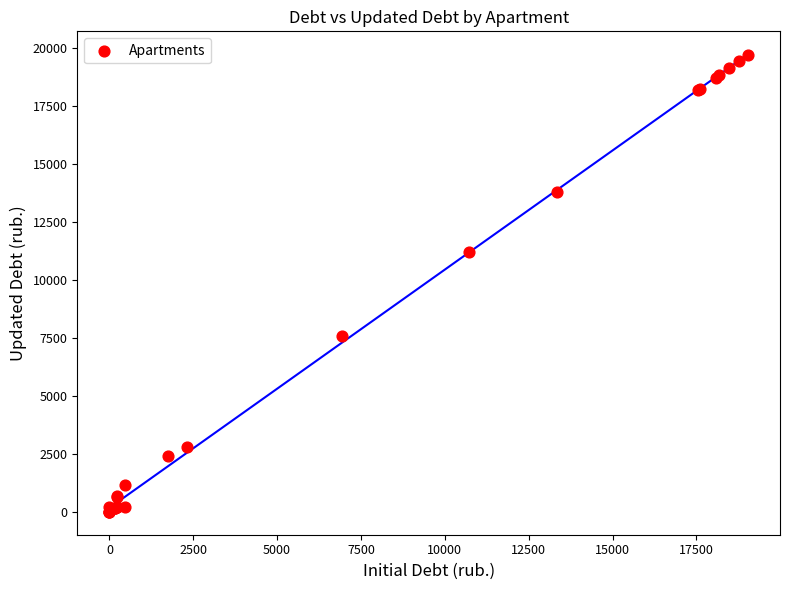

What Y value in the scatter plot is closest to 9867?

11198.5